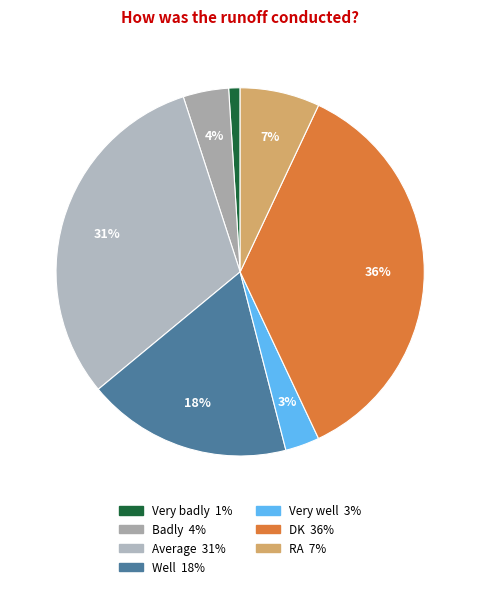

To the nearest percent, what portion does RA represent?

7%